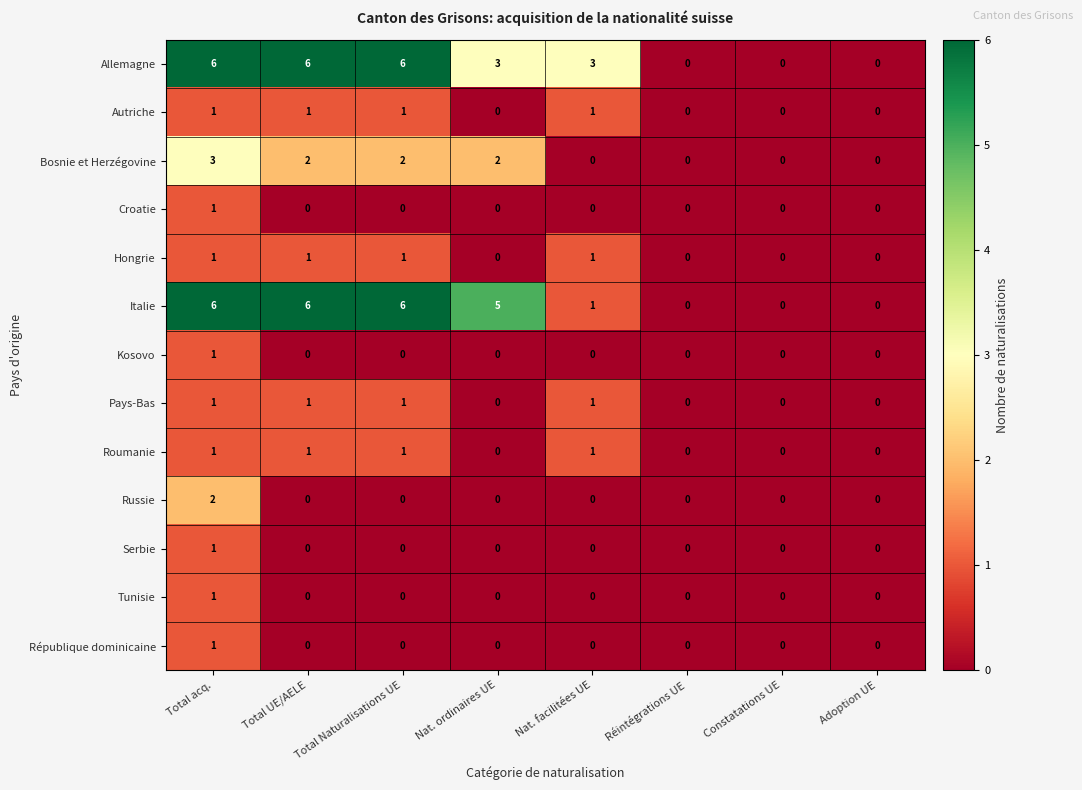

At which label does République dominicaine reach its peak?

Total acq.